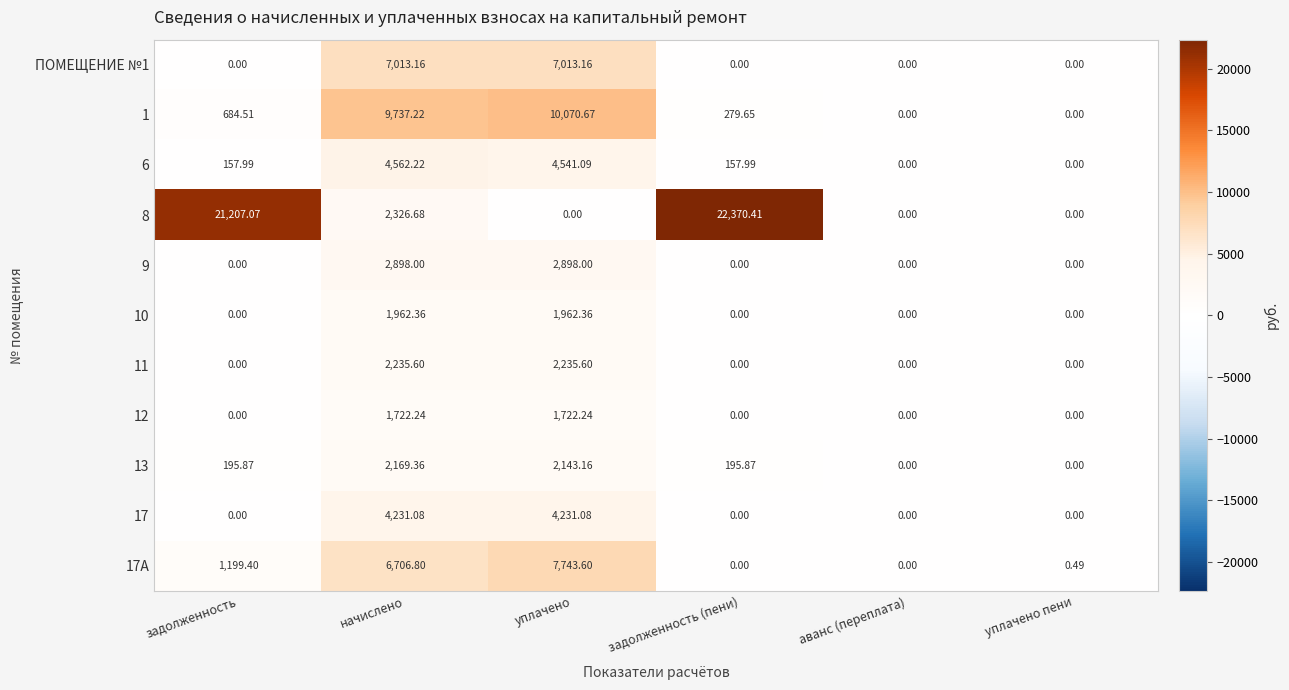

Where is 17А nearest to the value 3871?

задолженность